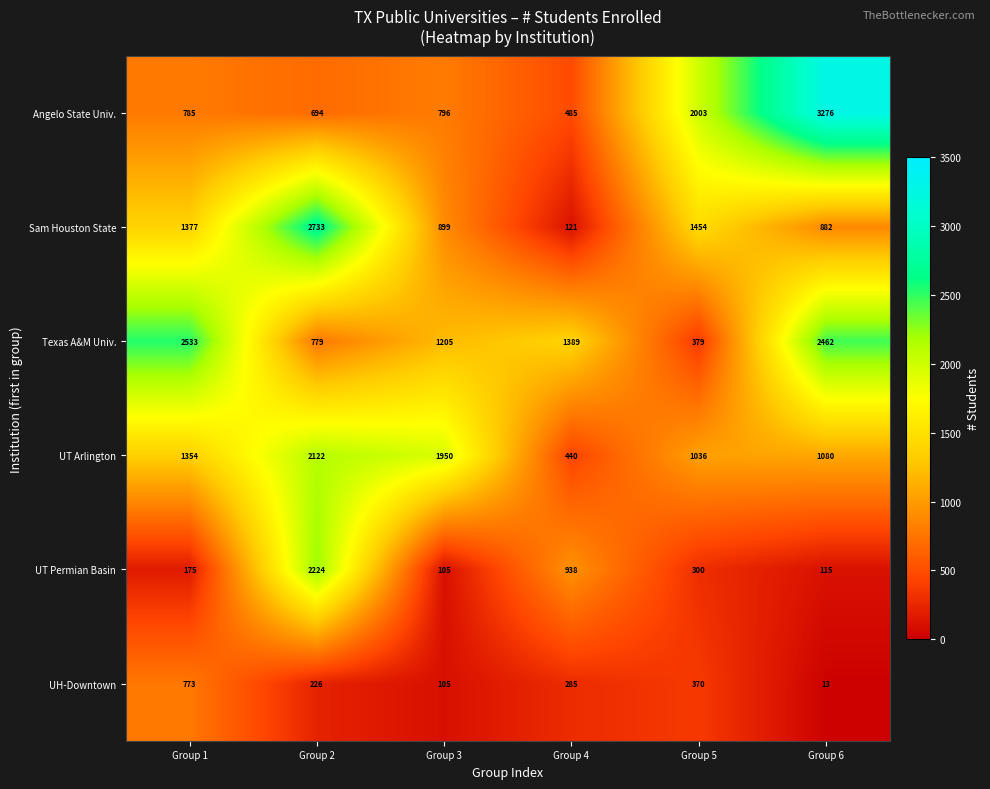

At how many categories does at least one series exceed 1370?

6